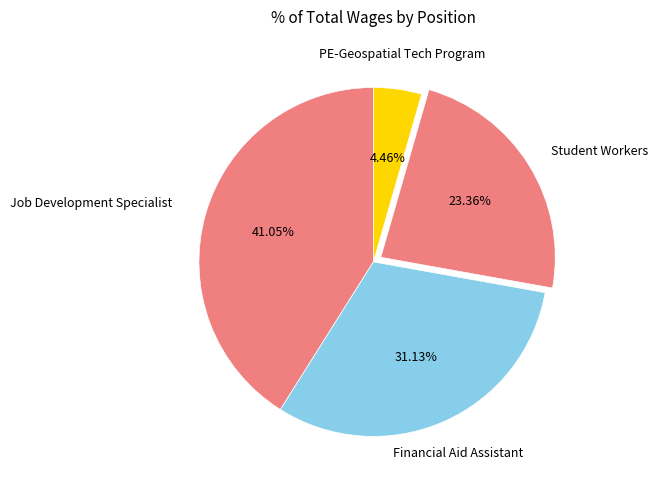

How many slices are in this pie chart?

4